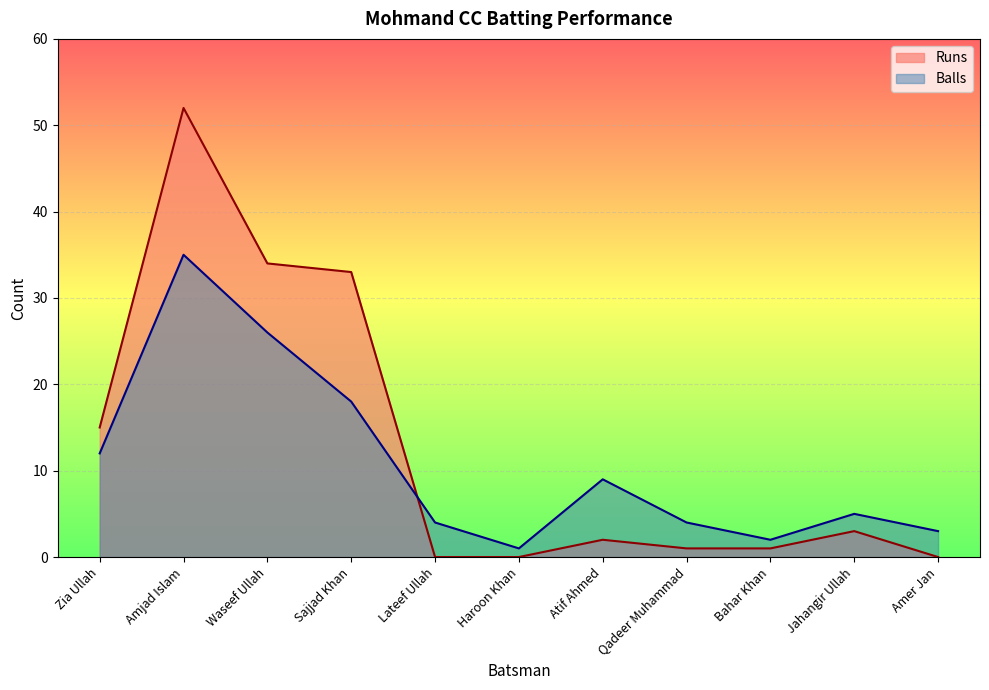

Rank the series by their maximum value, from highest to lowest.

Runs, Balls